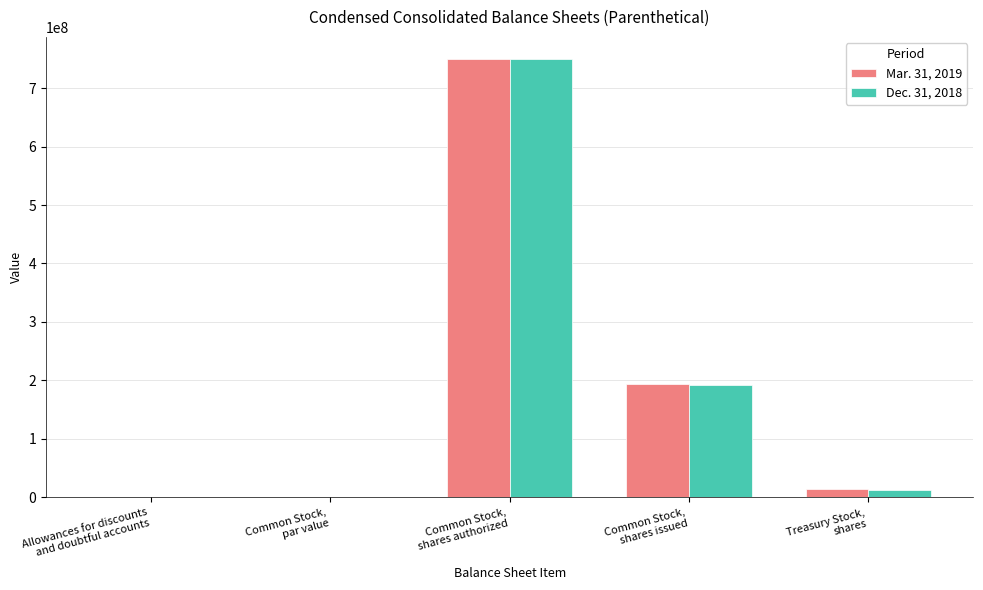

What is the greatest value displayed?

750000000.0